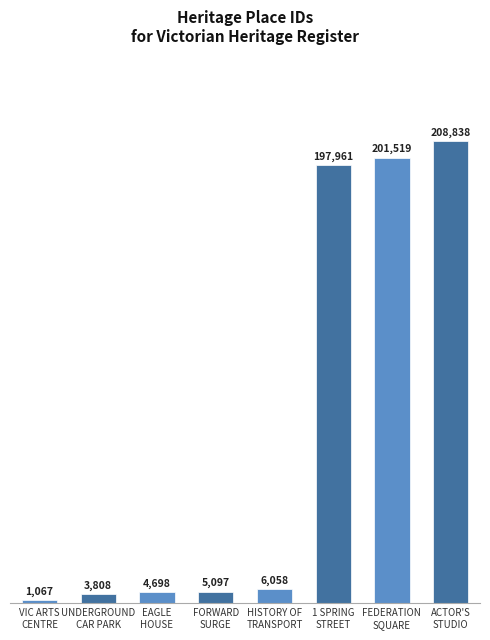

True or false: the data shows 104641 at ACTOR'S
STUDIO.

False